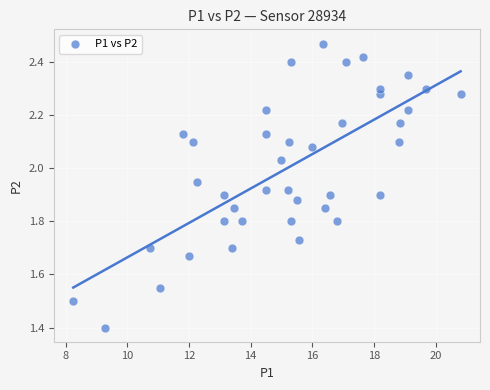

What Y value in the scatter plot is closest to 1?

1.4